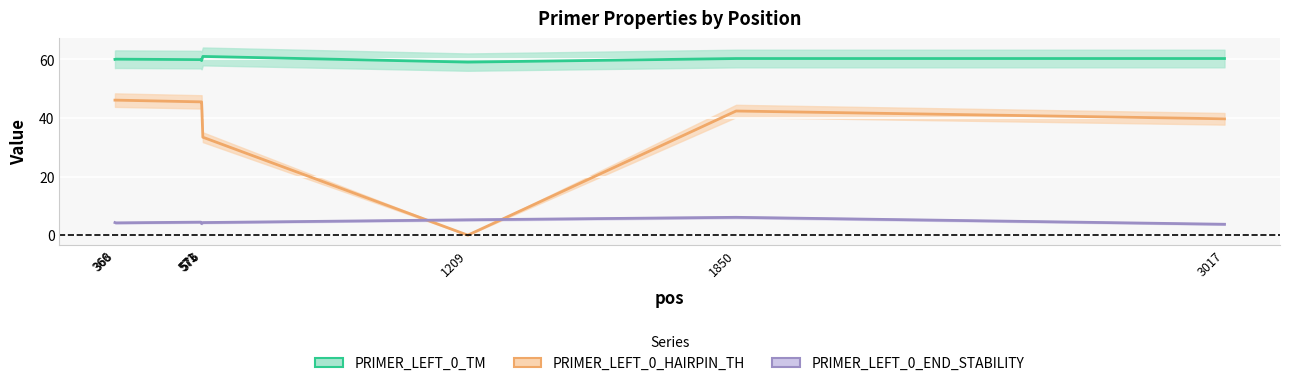

True or false: PRIMER_LEFT_0_END_STABILITY and PRIMER_LEFT_0_TM cross at least once.

False